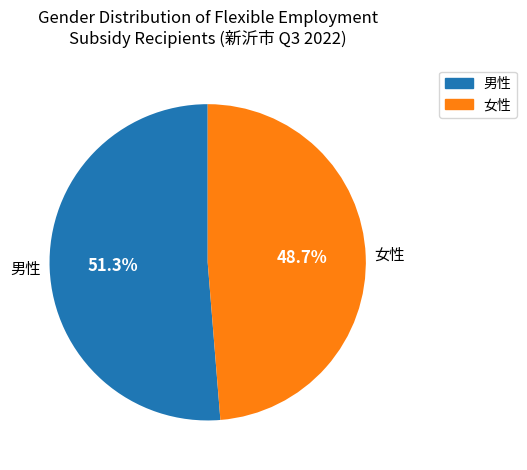

What percentage is the 男性 slice, to the nearest percent?

51%